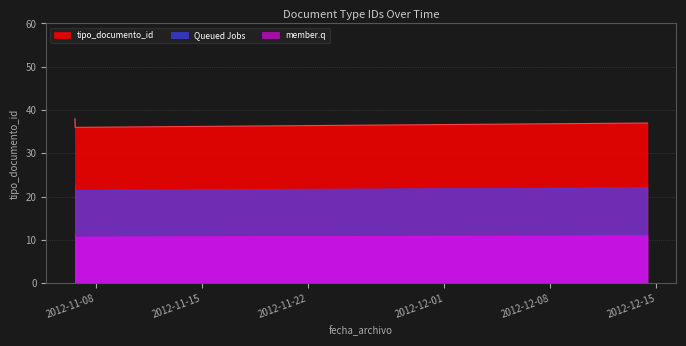

True or false: the data shows 38 at 2012-11-06 14:43:29.

True